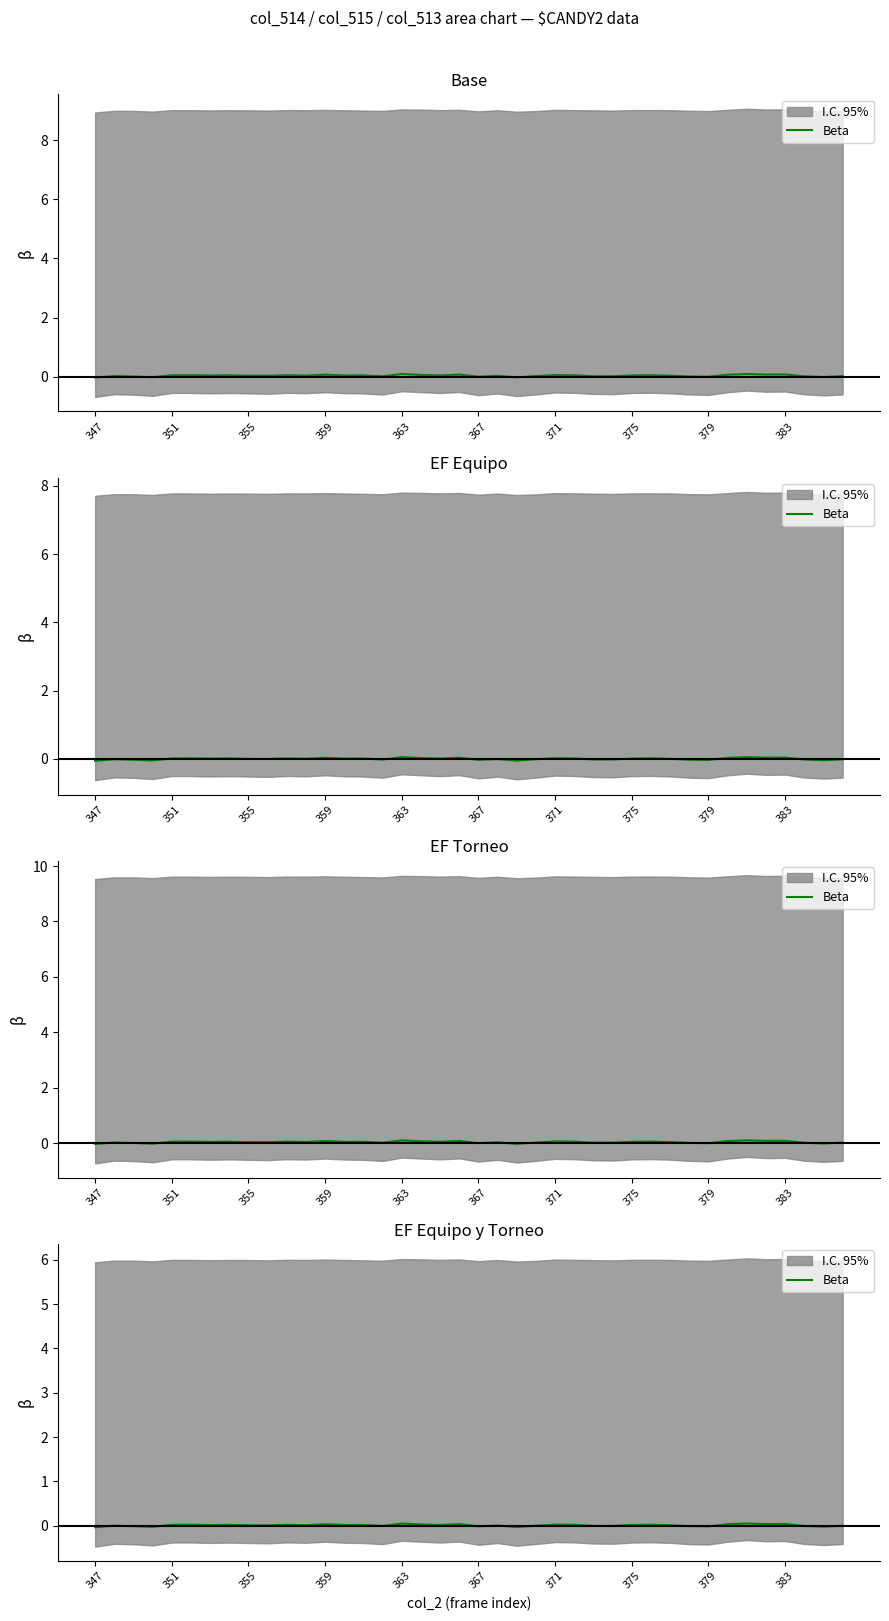

Which label corresponds to the smallest value in the chart?

347